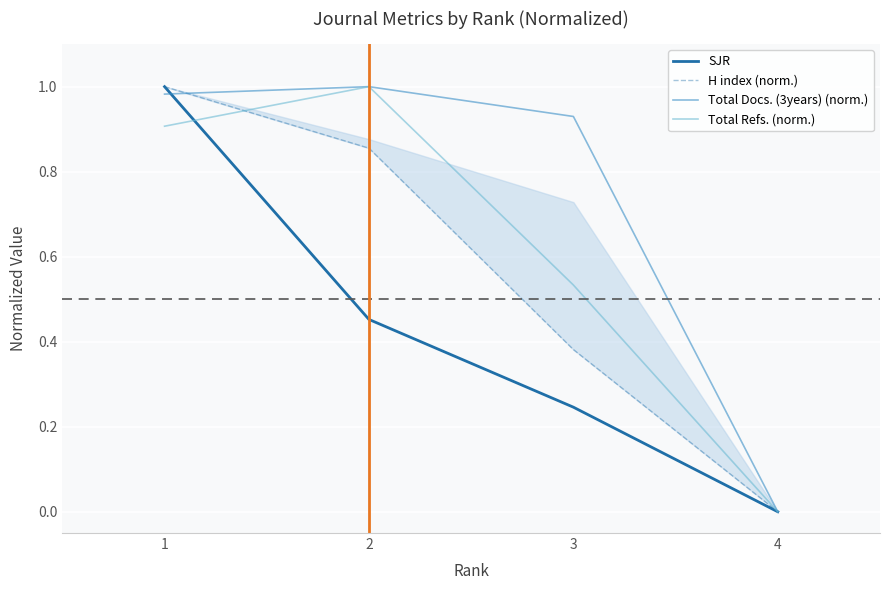

How many lines are shown in the chart?

4